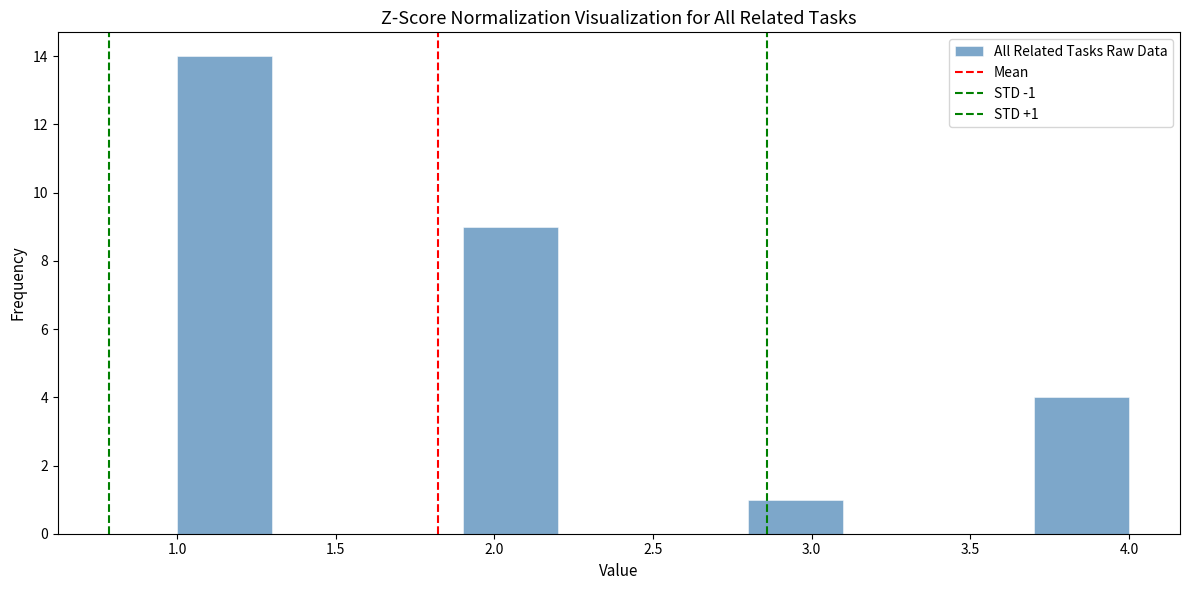

Over which range of the x-axis is the bar tallest?

1.0 to 1.3